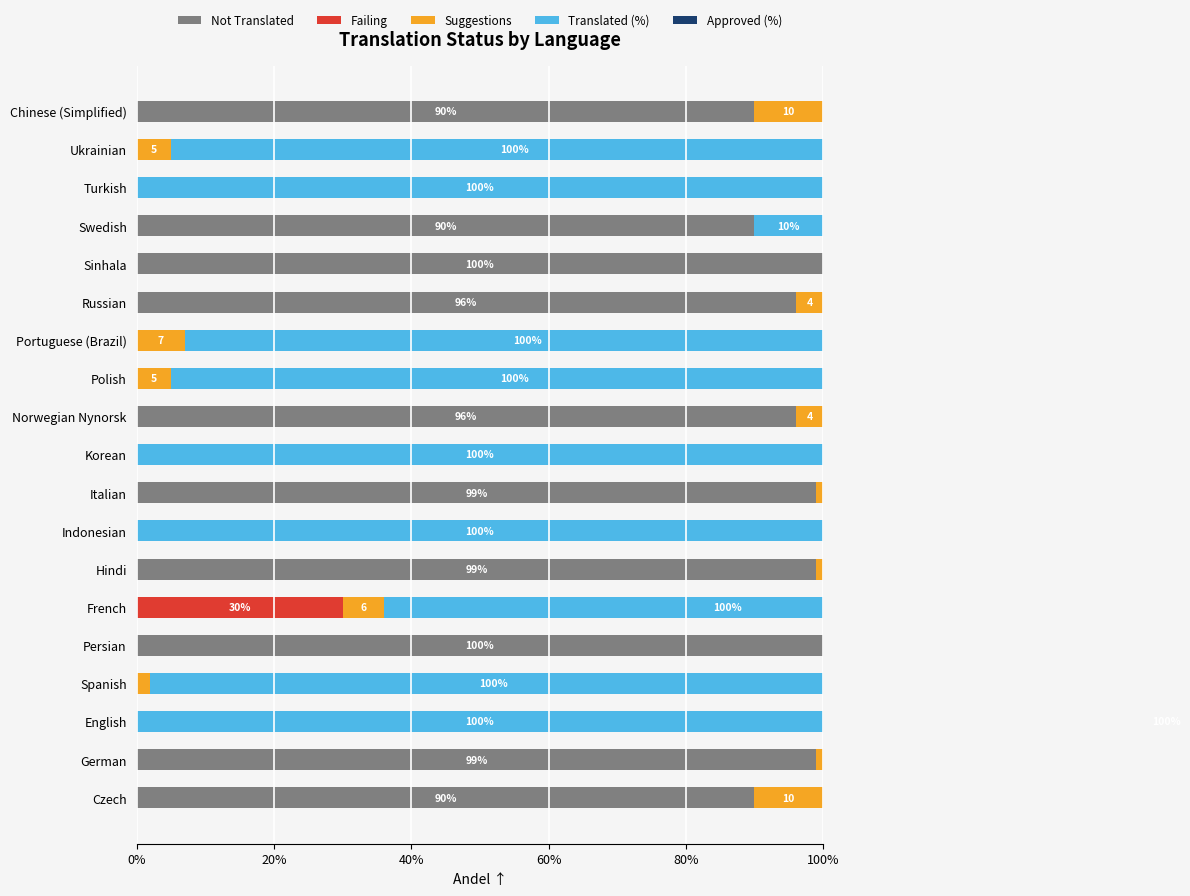

How many bars are there in each group?

5